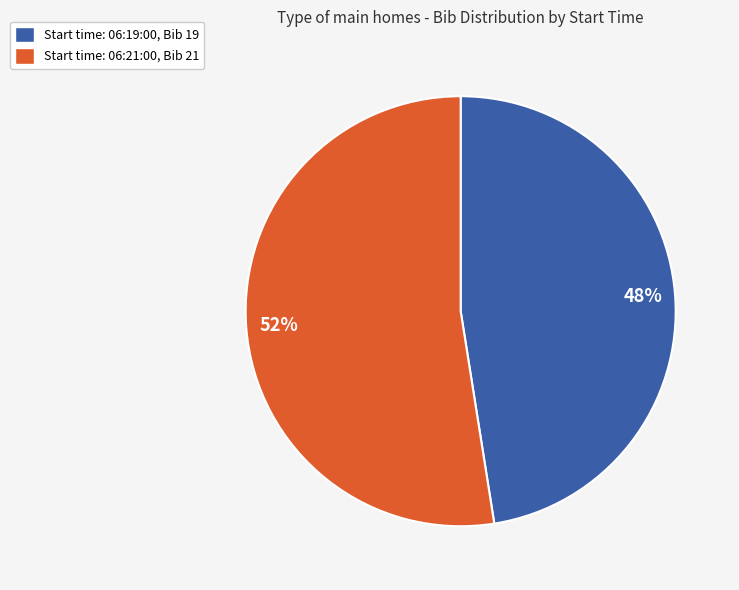

Is it true that Start time: 06:19:00, Bib 19 is 48% of the pie?

True